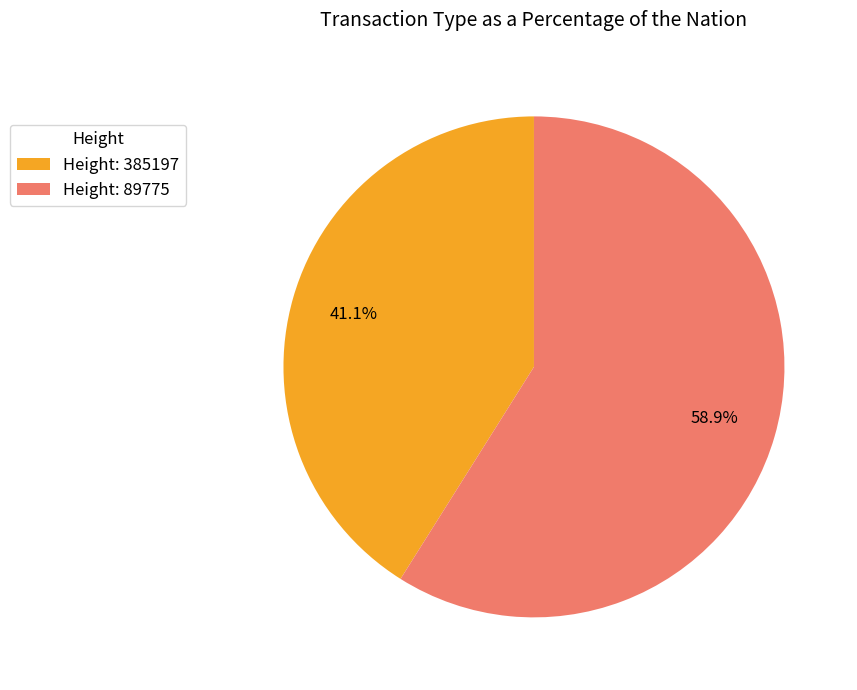

Rank the categories by value from lowest to highest.

Height: 385197, Height: 89775